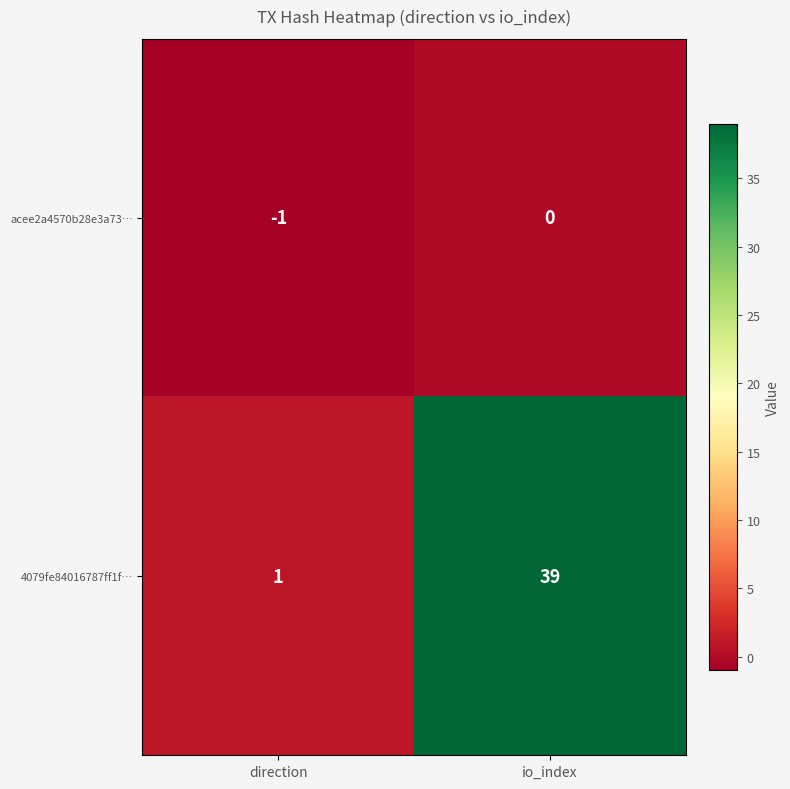

Is it true that acee2a4570b28e3a73… equals 0 at io_index?

True